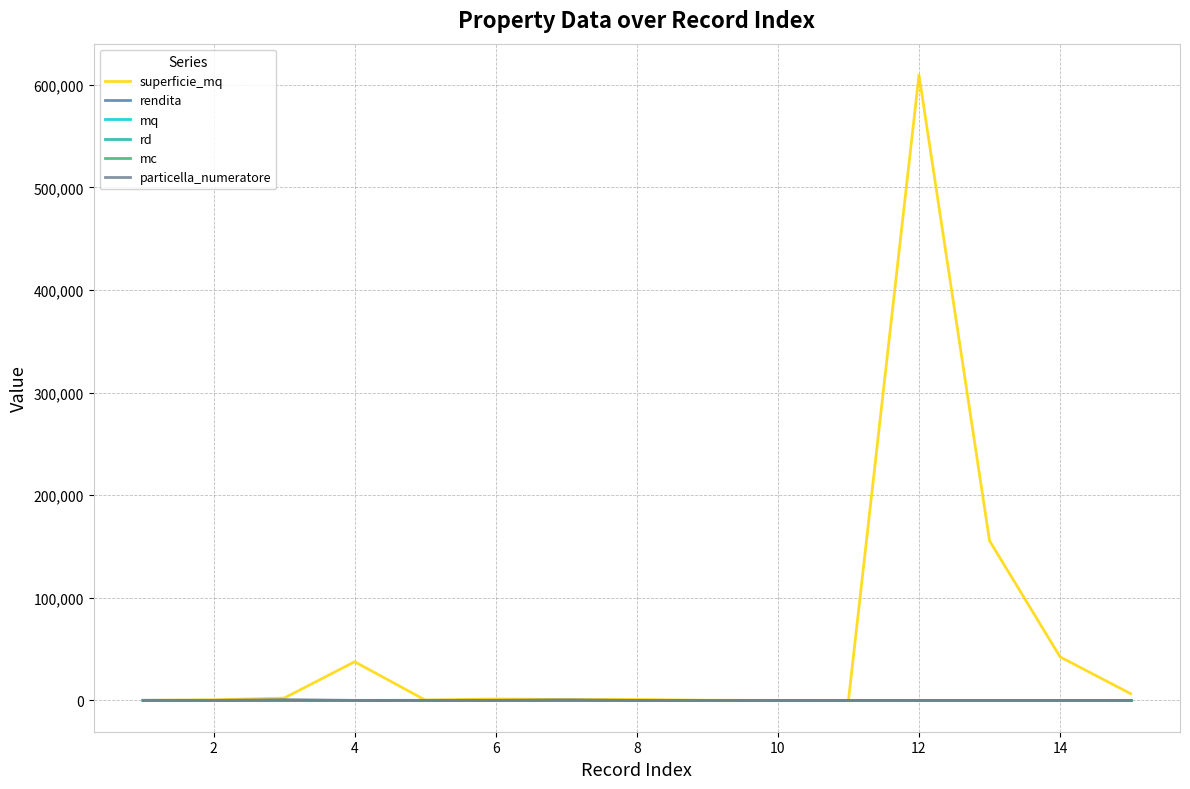

Does the chart have visible grid lines?

Yes